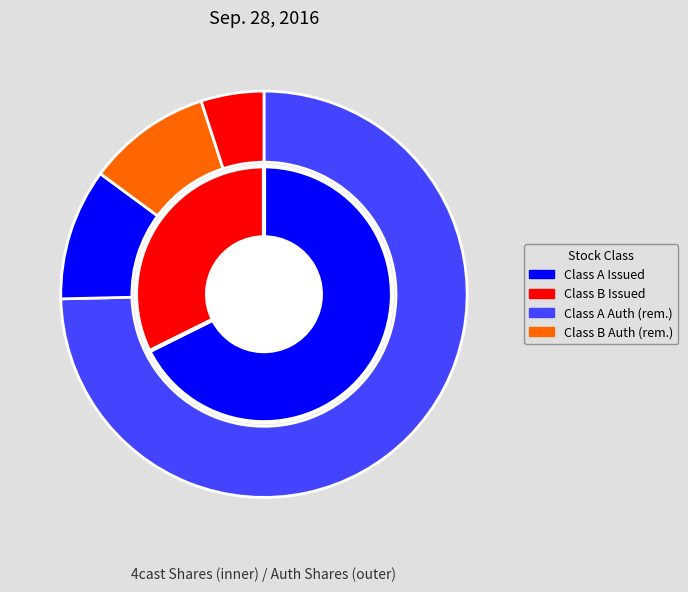

What is the total percentage of Class B Common Stock (issued) and Class B Common Stock (authorized)?

17.2%